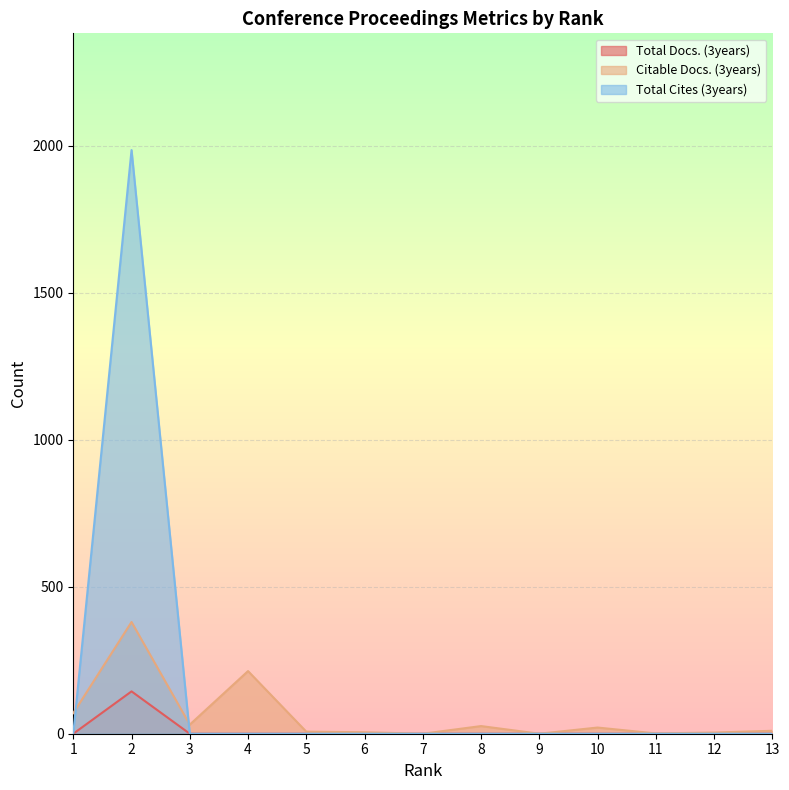

Is the value of Total Docs. (3years) at 6 greater than the value of Citable Docs. (3years) at 9?

No